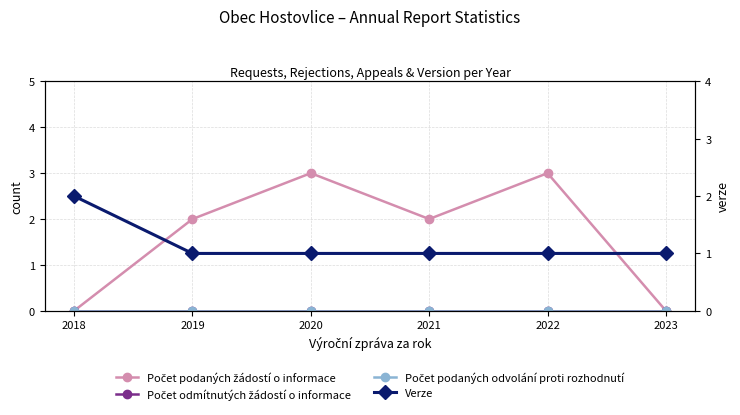

Rank the series by their maximum value, from highest to lowest.

Počet podaných žádostí o informace, Verze, Počet odmítnutých žádostí o informace, Počet podaných odvolání proti rozhodnutí